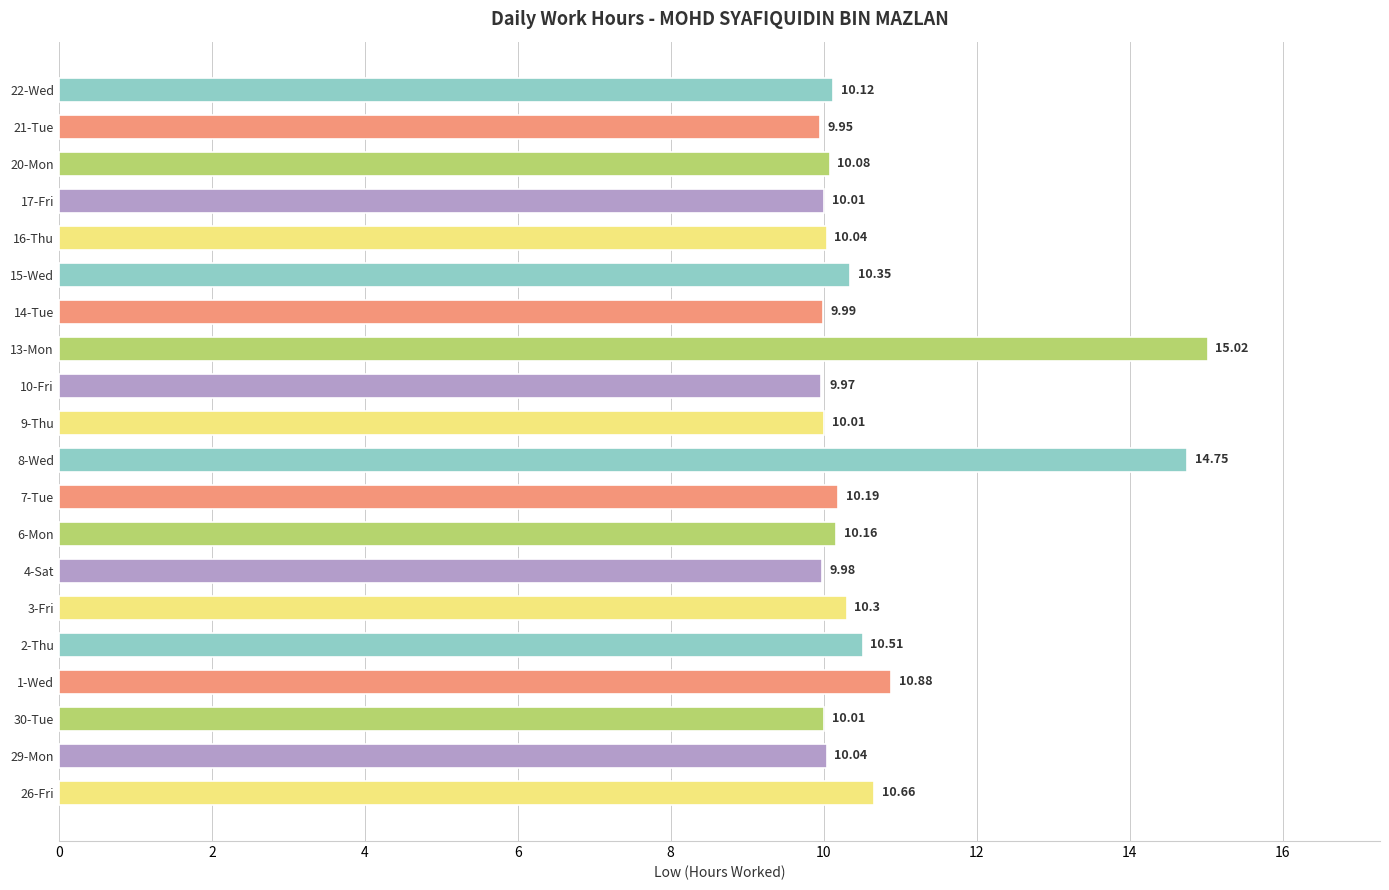

What is the change in value from 9-Thu to 20-Mon?

+0.1